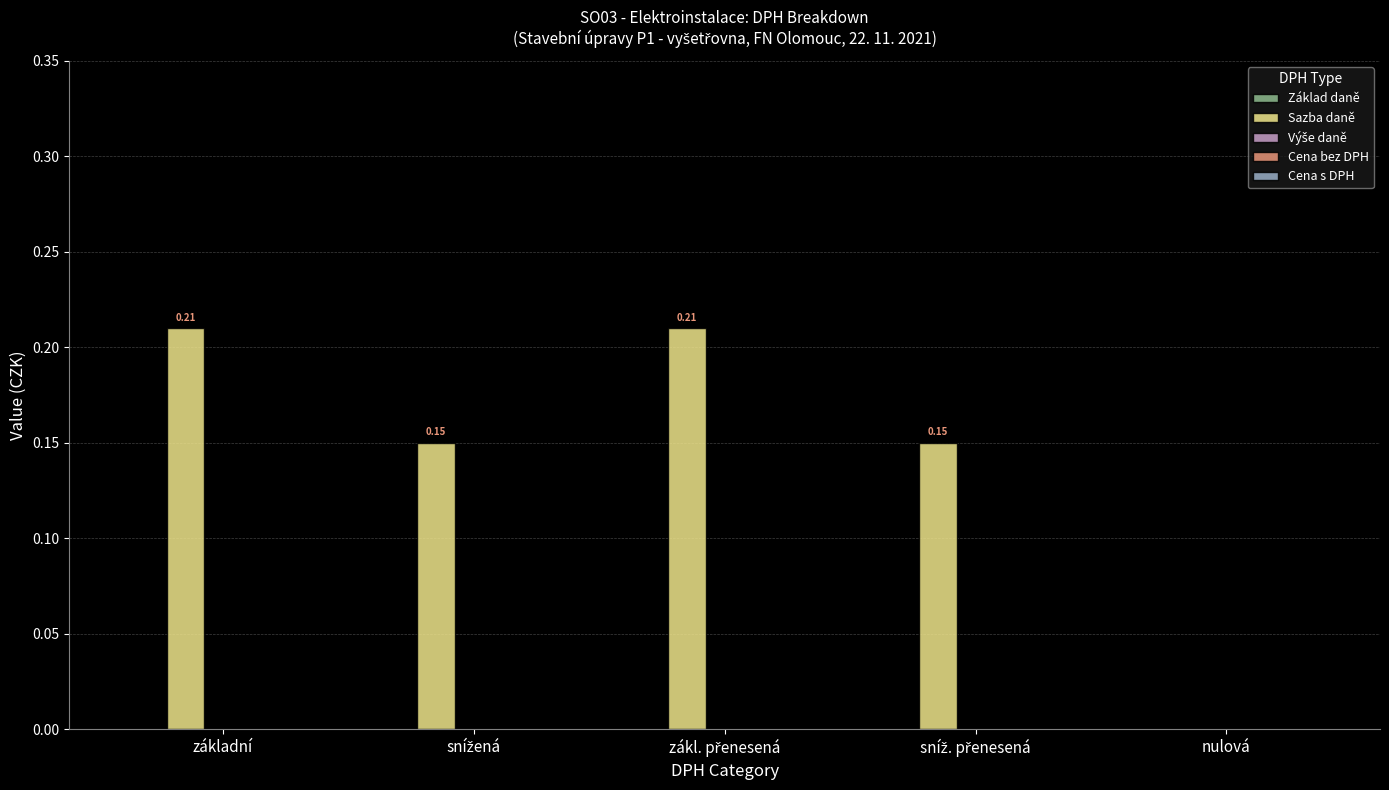

Where is the data nearest to the value 0?

nulová